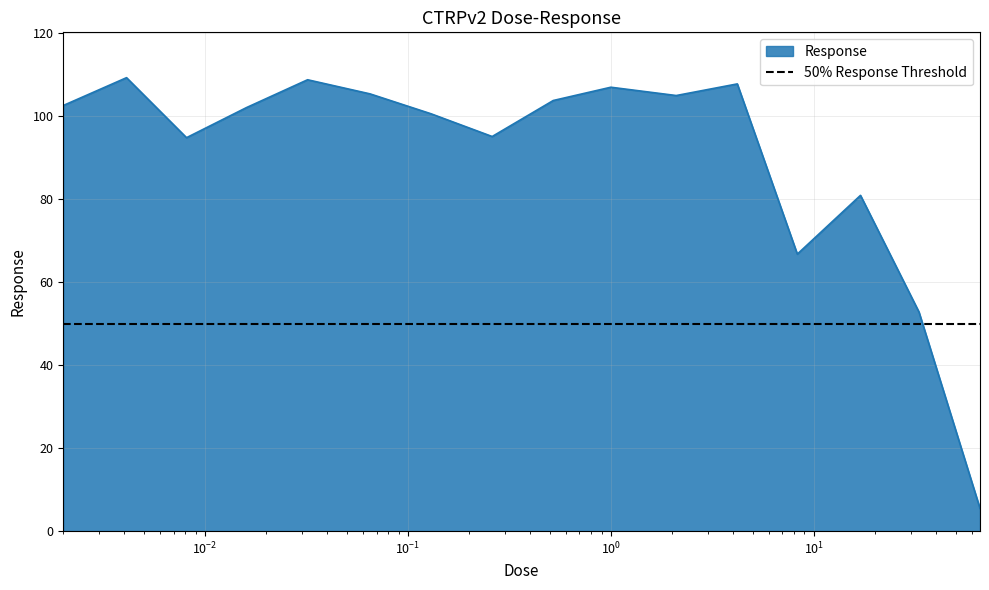

What is the highest value of the Response series?

109.2